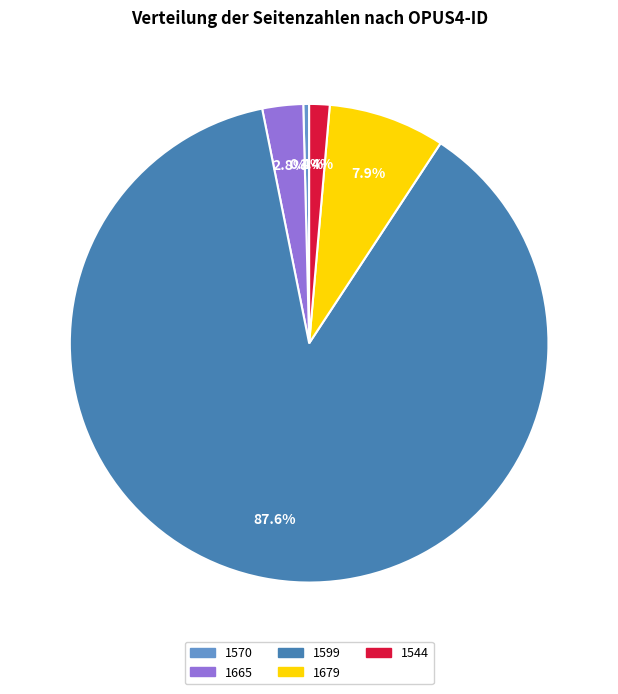

Is the sum of 1599 and 1570 greater than half?

Yes